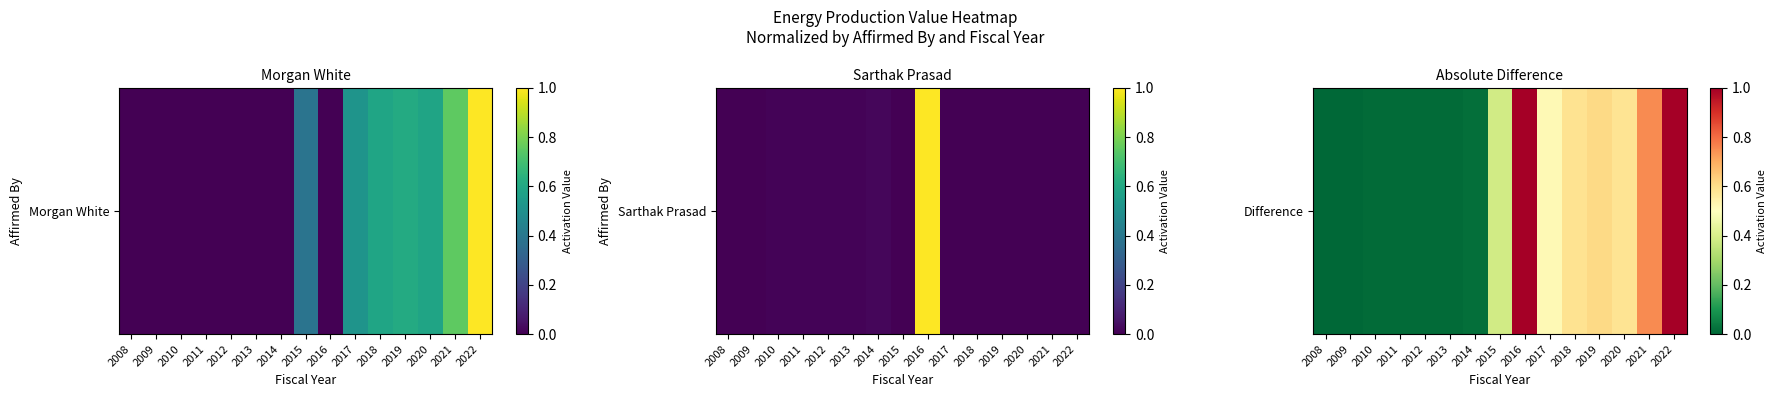

What is the difference between the second highest and second lowest values?

1.0